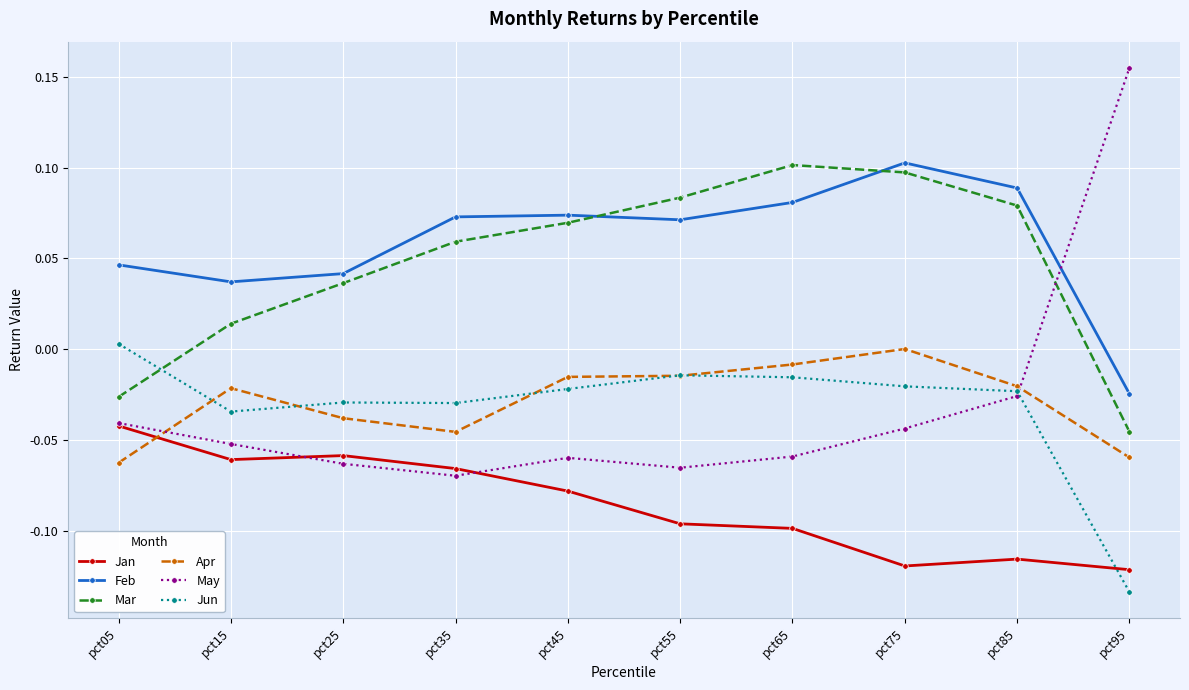

Rank the series at pct25 from highest to lowest value.

Feb, Mar, Jun, Apr, Jan, May